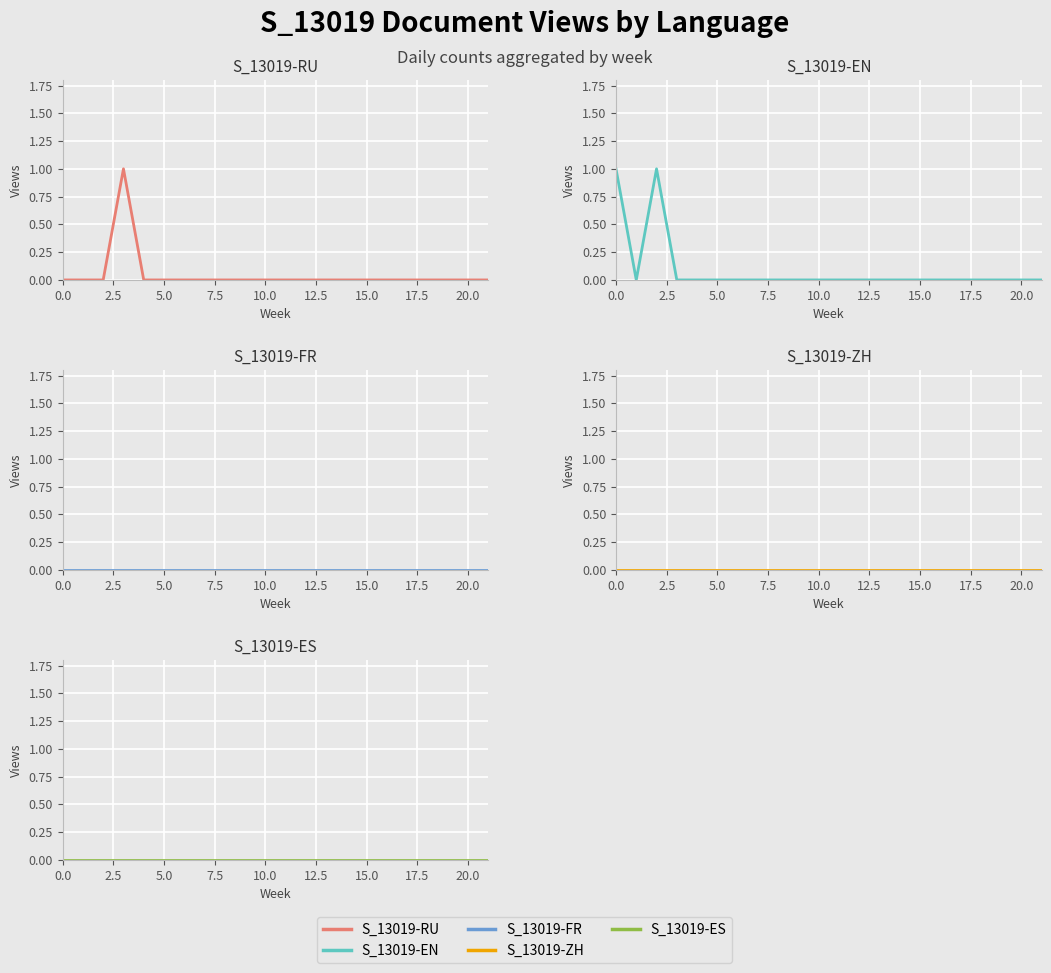

What is the value of the S_13019-RU point at the 4th from the left?

1